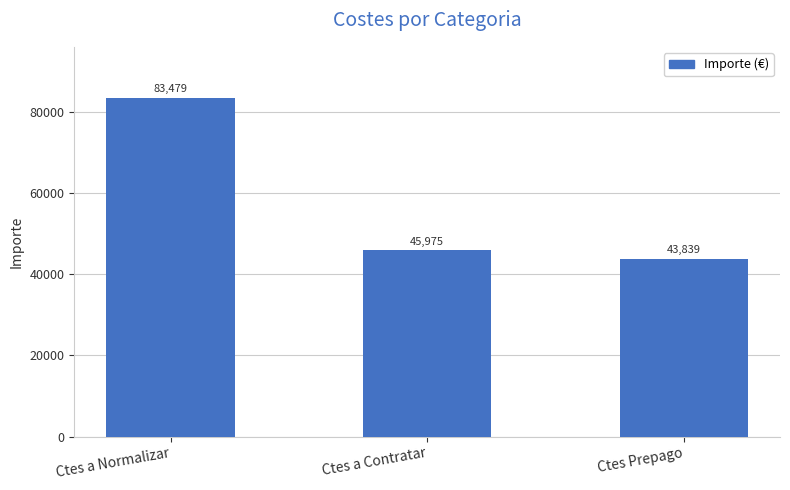

Which has a higher value, Ctes a Normalizar or Ctes a Contratar?

Ctes a Normalizar